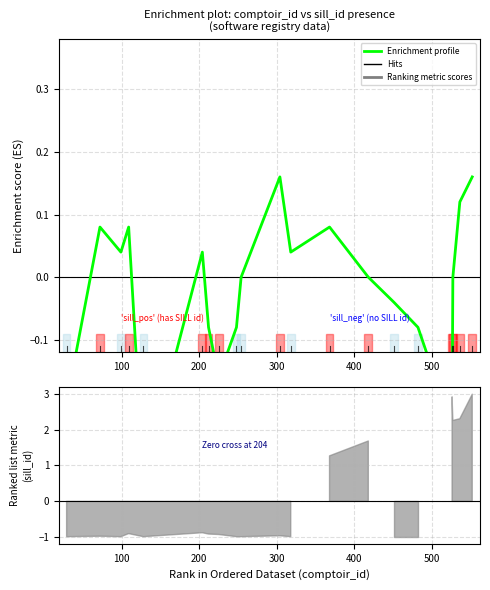

How many values are above zero?

9